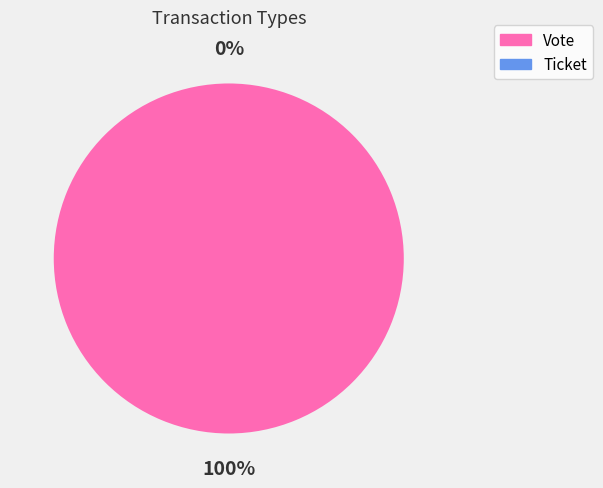

Count the number of slices in the pie.

2